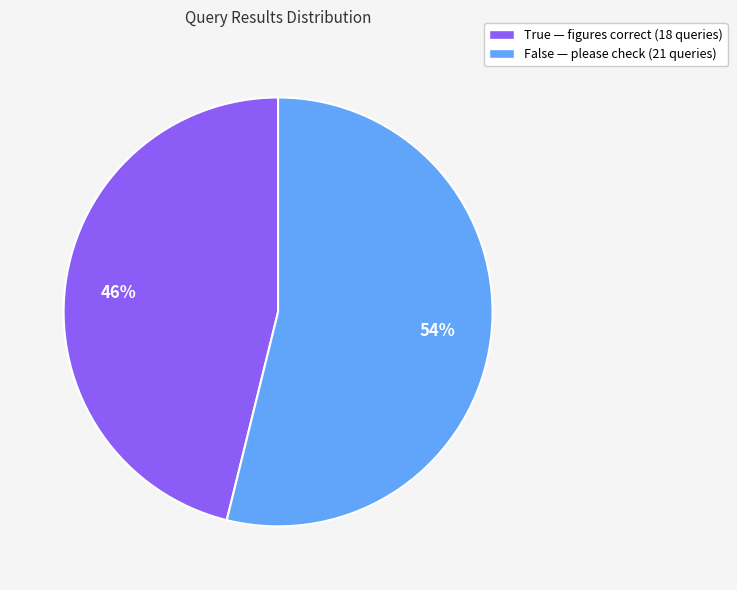

Between True and False, which is larger?

False